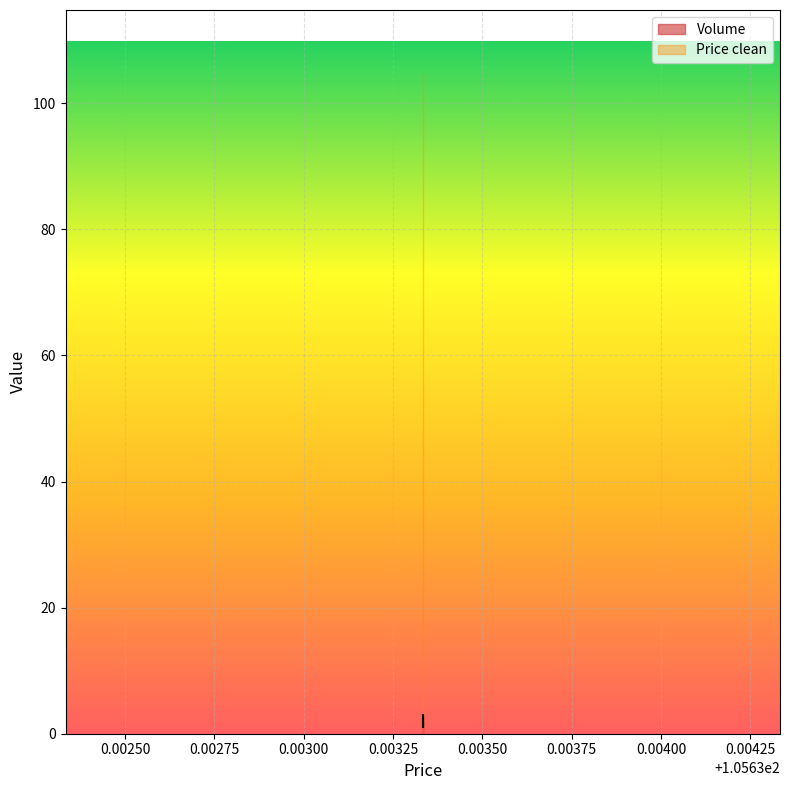

Rank the categories by value from highest to lowest.

105.633333, 105.633333, 105.633333